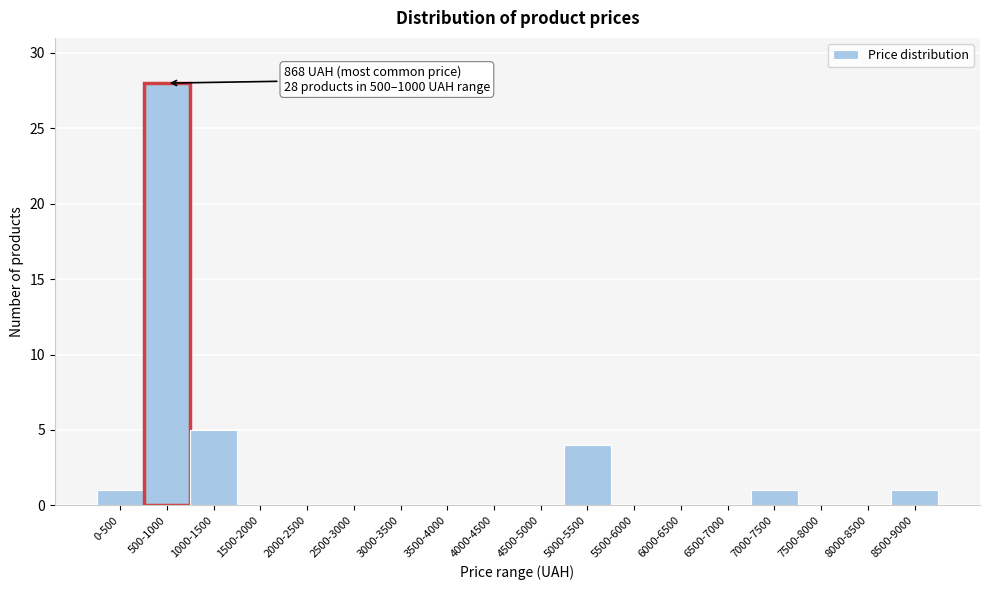

Reading left to right, extract all data points from this chart.

0-500=1	500-1000=28	1000-1500=5	1500-2000=0	2000-2500=0	2500-3000=0	3000-3500=0	3500-4000=0	4000-4500=0	4500-5000=0	5000-5500=4	5500-6000=0	6000-6500=0	6500-7000=0	7000-7500=1	7500-8000=0	8000-8500=0	8500-9000=1